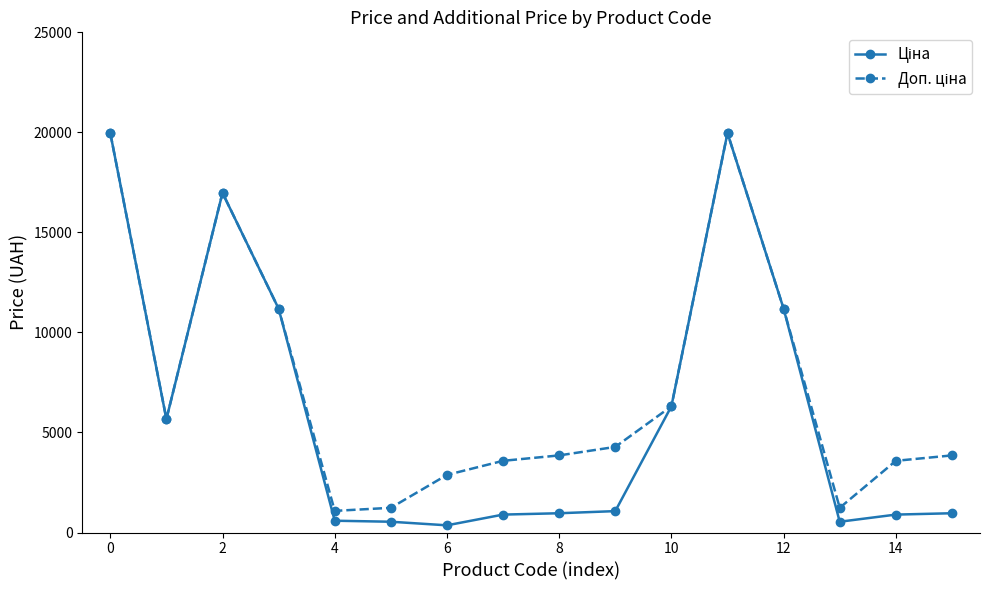

At how many categories does at least one series exceed 2189?

13